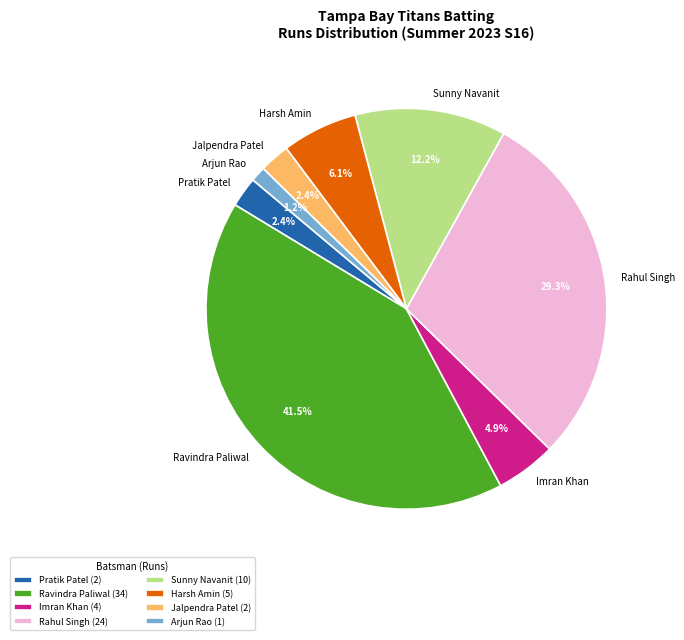

What is the largest slice in the pie chart?

Ravindra Paliwal (34)